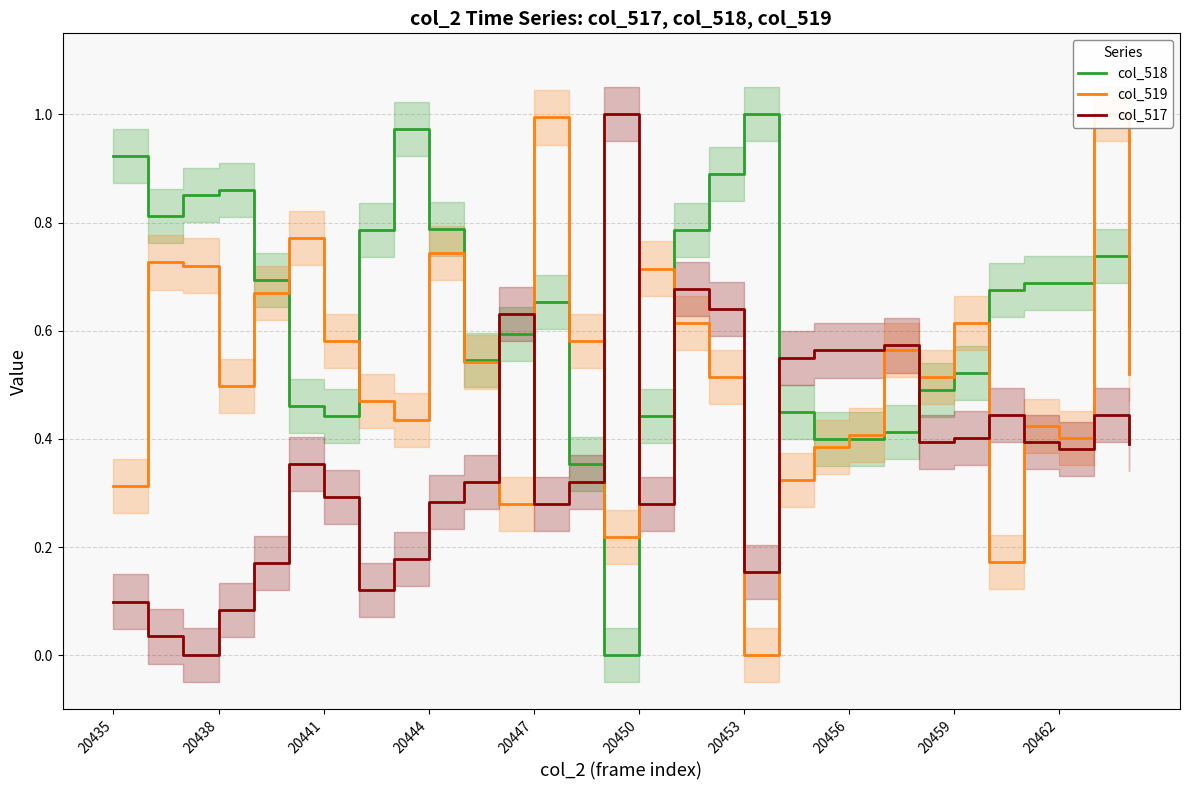

Rank the series at 17 from lowest to highest value.

col_519, col_517, col_518